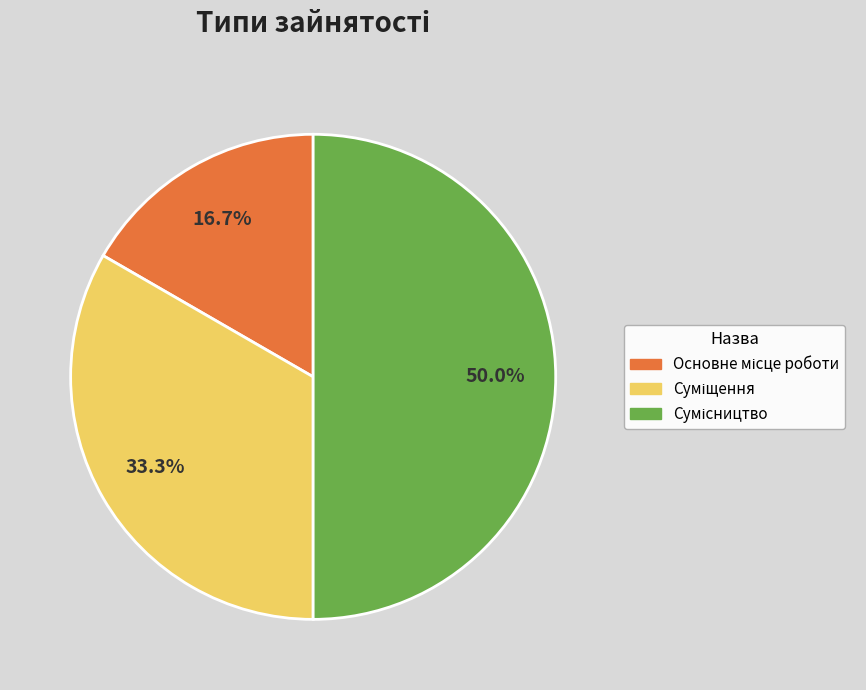

True or false: Основне місце роботи accounts for 8% of the total.

False